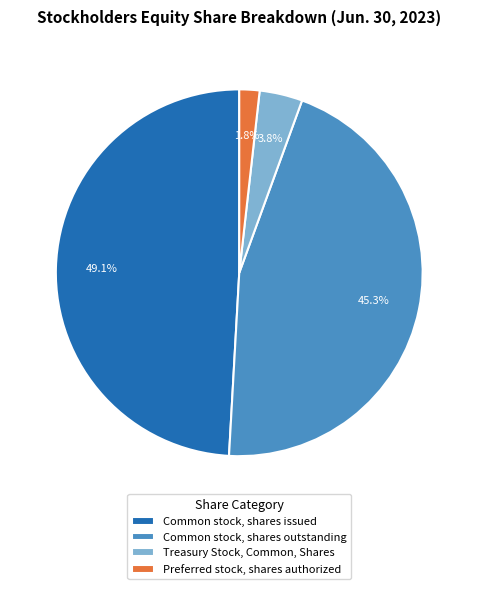

What is the smallest slice in the pie chart?

Preferred stock, shares authorized